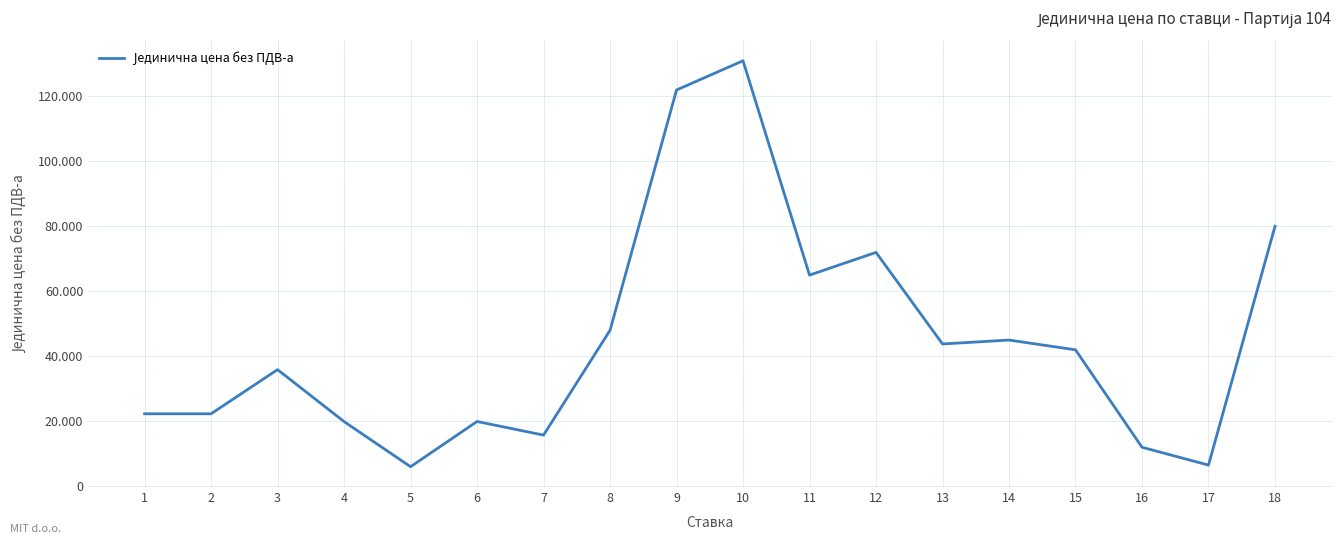

True or false: the data has more than 1 interior local peaks.

True